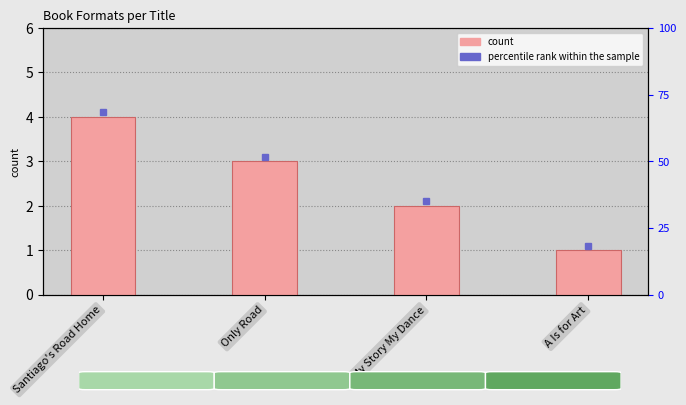

Reading left to right, list all the values displayed in this chart.

4	3	2	1